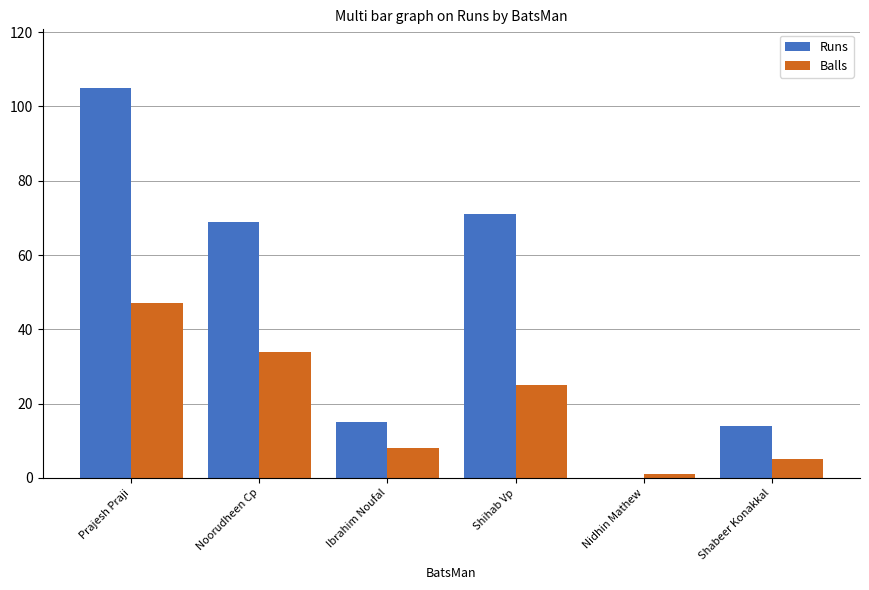

At which category does the chart reach its peak across all series?

Prajesh Praji